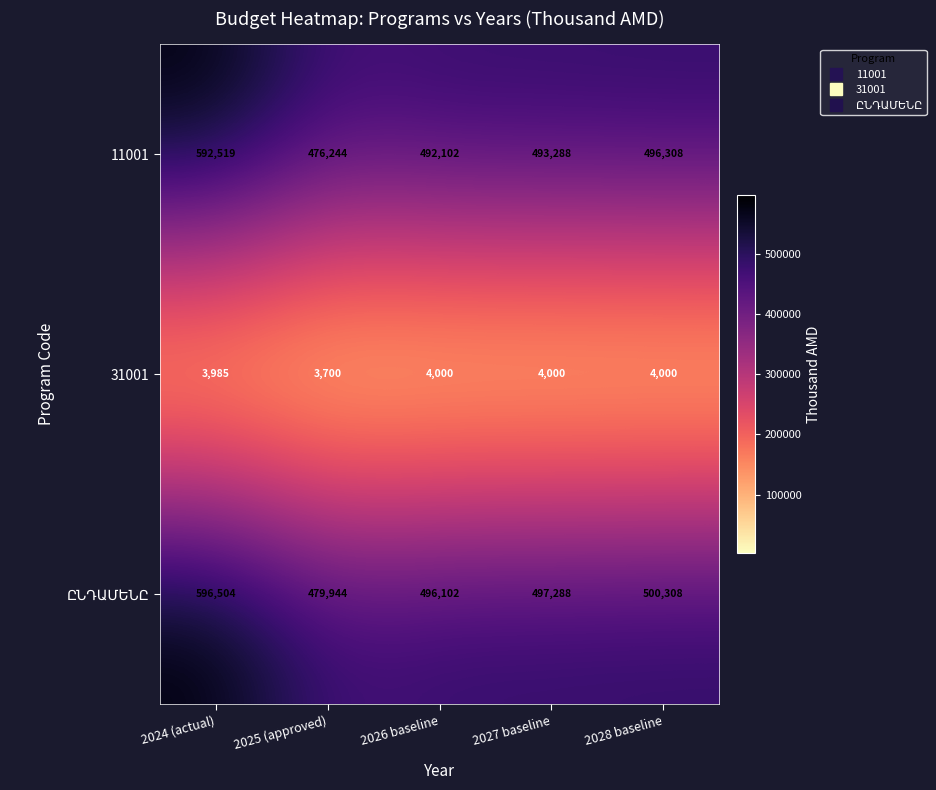

Where does the 11001 series first go above 493288?

2024 (actual)